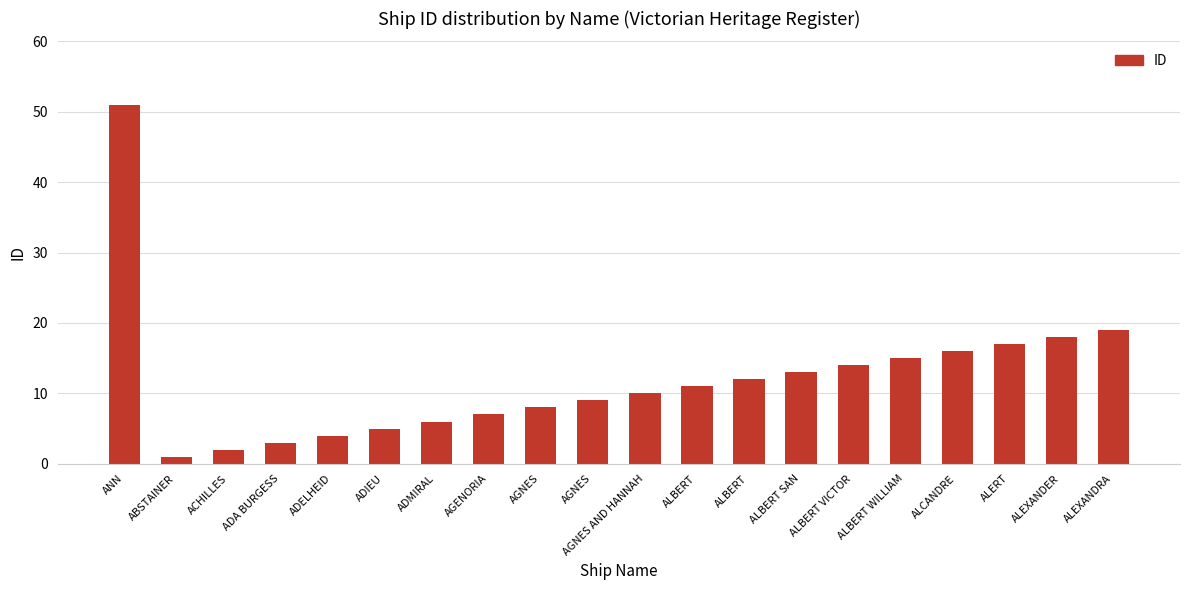

Rank the categories by value from highest to lowest.

ANN, ALEXANDRA, ALEXANDER, ALERT, ALCANDRE, ALBERT WILLIAM, ALBERT VICTOR, ALBERT SAN, ALBERT, ALBERT, AGNES AND HANNAH, AGNES, AGNES, AGENORIA, ADMIRAL, ADIEU, ADELHEID, ADA BURGESS, ACHILLES, ABSTAINER